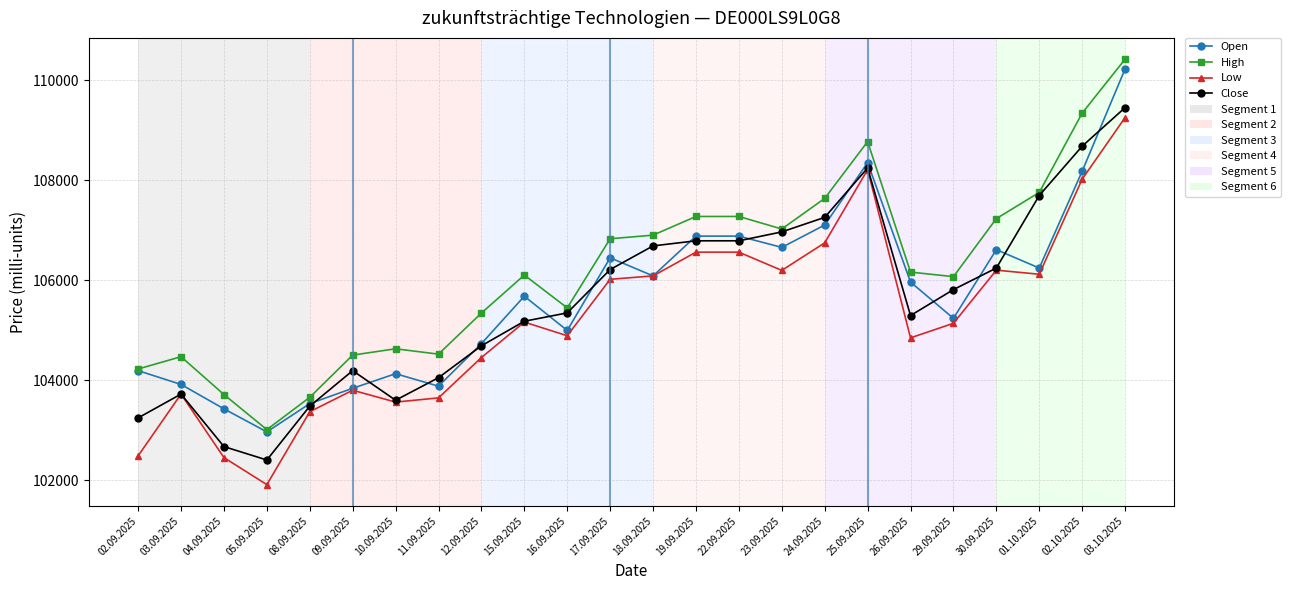

What is the approximate value of Close at 09.09.2025, to the nearest 10?

104200